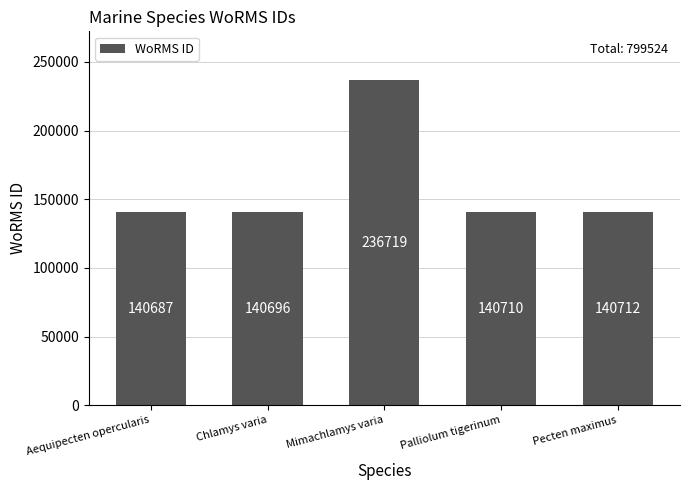

Count the number of data series in this chart.

1